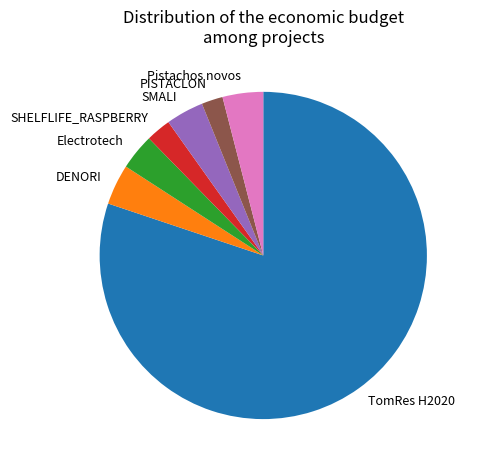

Which slice is the largest?

TomRes H2020